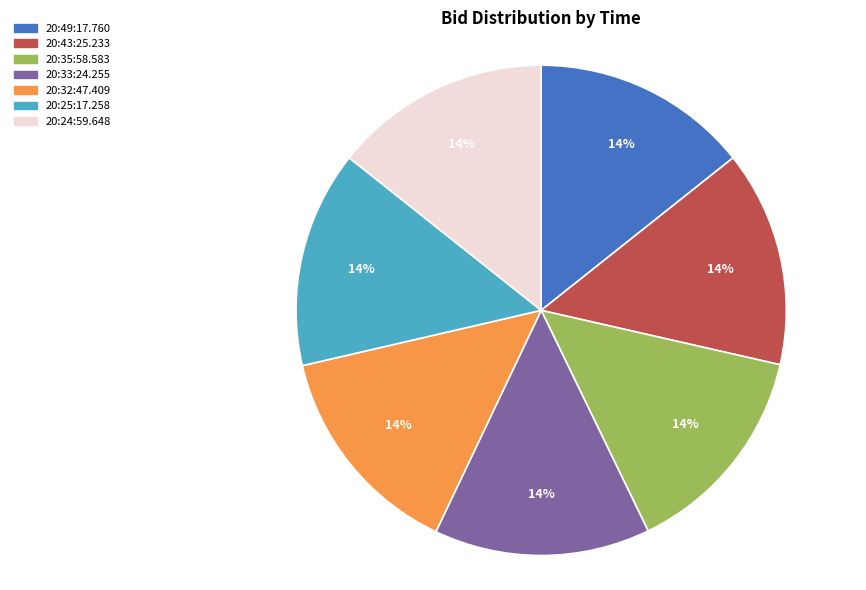

How many segments does this pie chart have?

7